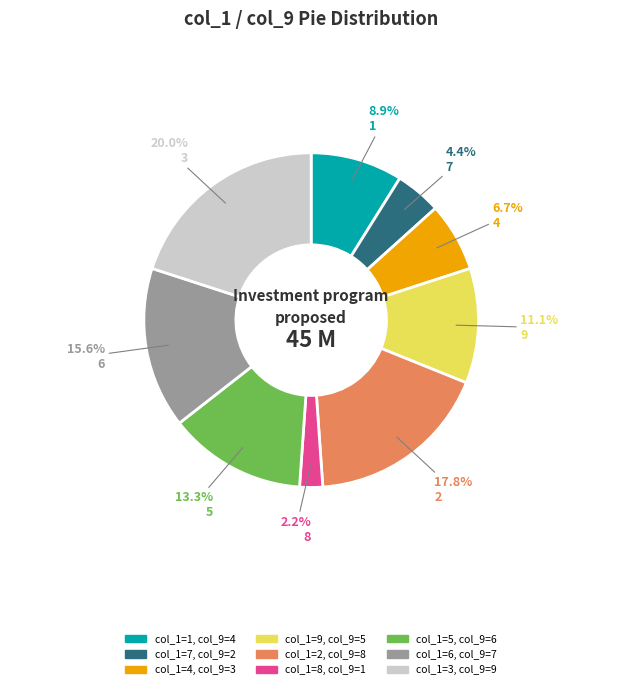

What is the smallest slice in the pie chart?

8